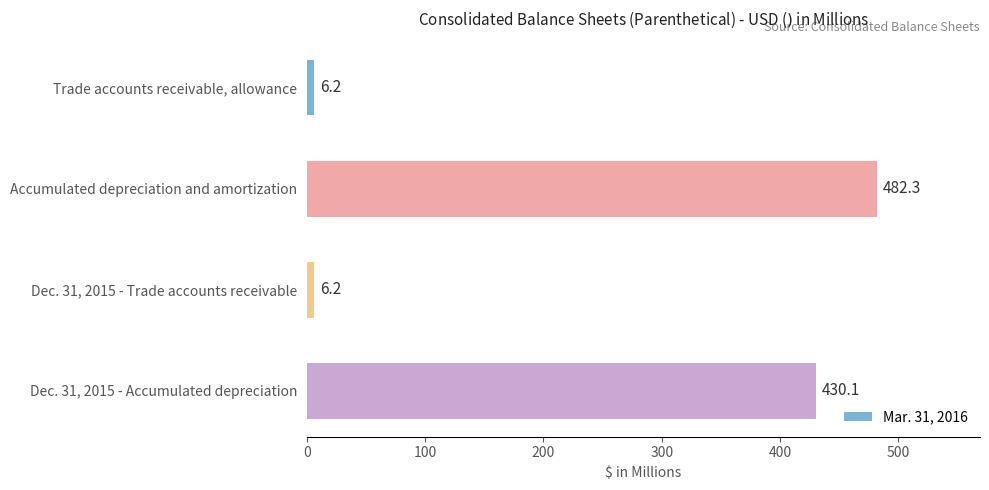

What is the change in value from Accumulated depreciation and amortization to Dec. 31, 2015 - Accumulated depreciation?

-52.2